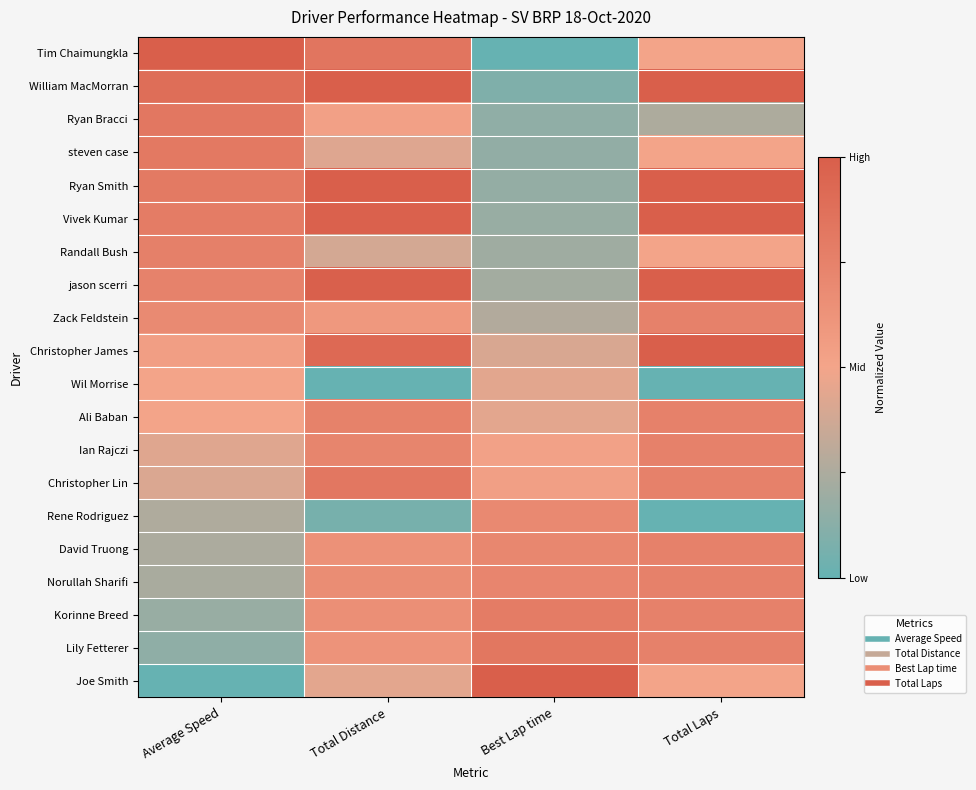

Reading left to right, extract all data points from this chart.

Tim Chaimungkla: Average Speed=1.0	Total Distance=0.8	Best Lap time=0.0	Total Laps=0.5
William MacMorran: Average Speed=0.9	Total Distance=1.0	Best Lap time=0.1	Total Laps=1.0
Ryan Bracci: Average Speed=0.8	Total Distance=0.5	Best Lap time=0.2	Total Laps=0.2
steven case: Average Speed=0.8	Total Distance=0.4	Best Lap time=0.2	Total Laps=0.5
Ryan Smith: Average Speed=0.8	Total Distance=1.0	Best Lap time=0.2	Total Laps=1.0
Vivek Kumar: Average Speed=0.8	Total Distance=1.0	Best Lap time=0.2	Total Laps=1.0
Randall Bush: Average Speed=0.8	Total Distance=0.4	Best Lap time=0.2	Total Laps=0.5
jason scerri: Average Speed=0.7	Total Distance=1.0	Best Lap time=0.2	Total Laps=1.0
Zack Feldstein: Average Speed=0.7	Total Distance=0.6	Best Lap time=0.3	Total Laps=0.8
Christopher James: Average Speed=0.5	Total Distance=0.9	Best Lap time=0.4	Total Laps=1.0
Wil Morrise: Average Speed=0.5	Total Distance=0.0	Best Lap time=0.4	Total Laps=0.0
Ali Baban: Average Speed=0.5	Total Distance=0.7	Best Lap time=0.4	Total Laps=0.8
Ian Rajczi: Average Speed=0.4	Total Distance=0.7	Best Lap time=0.5	Total Laps=0.8
Christopher Lin: Average Speed=0.4	Total Distance=0.8	Best Lap time=0.5	Total Laps=0.8
Rene Rodriguez: Average Speed=0.3	Total Distance=0.1	Best Lap time=0.7	Total Laps=0.0
David Truong: Average Speed=0.2	Total Distance=0.6	Best Lap time=0.7	Total Laps=0.8
Norullah Sharifi: Average Speed=0.2	Total Distance=0.7	Best Lap time=0.7	Total Laps=0.8
Korinne Breed: Average Speed=0.2	Total Distance=0.7	Best Lap time=0.8	Total Laps=0.8
Lily Fetterer: Average Speed=0.1	Total Distance=0.6	Best Lap time=0.8	Total Laps=0.8
Joe Smith: Average Speed=0.0	Total Distance=0.4	Best Lap time=1.0	Total Laps=0.5